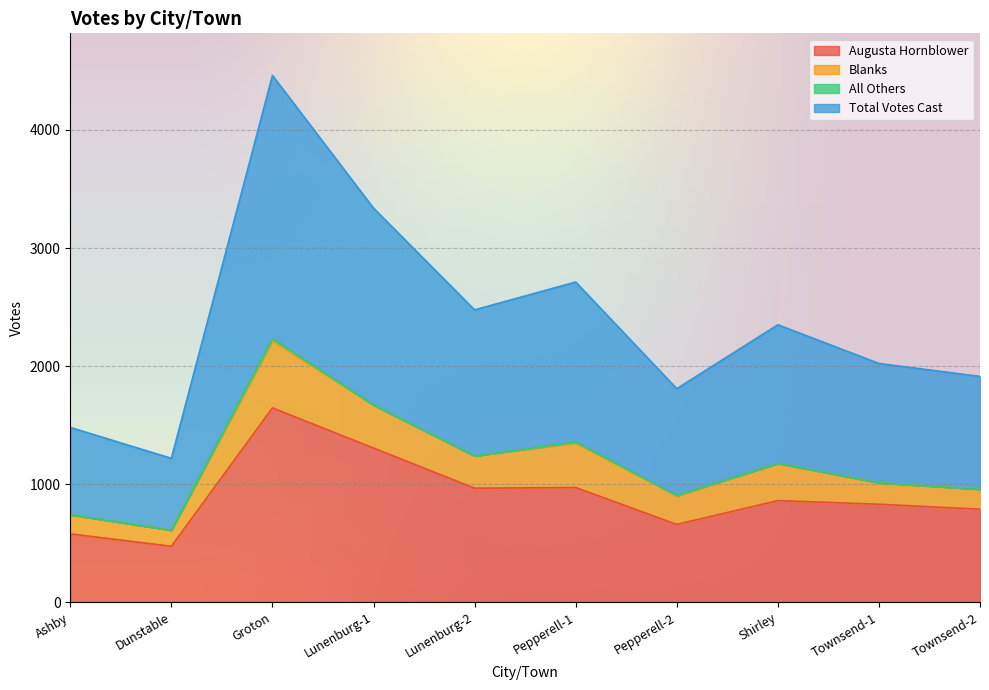

How many lines are shown in the chart?

4